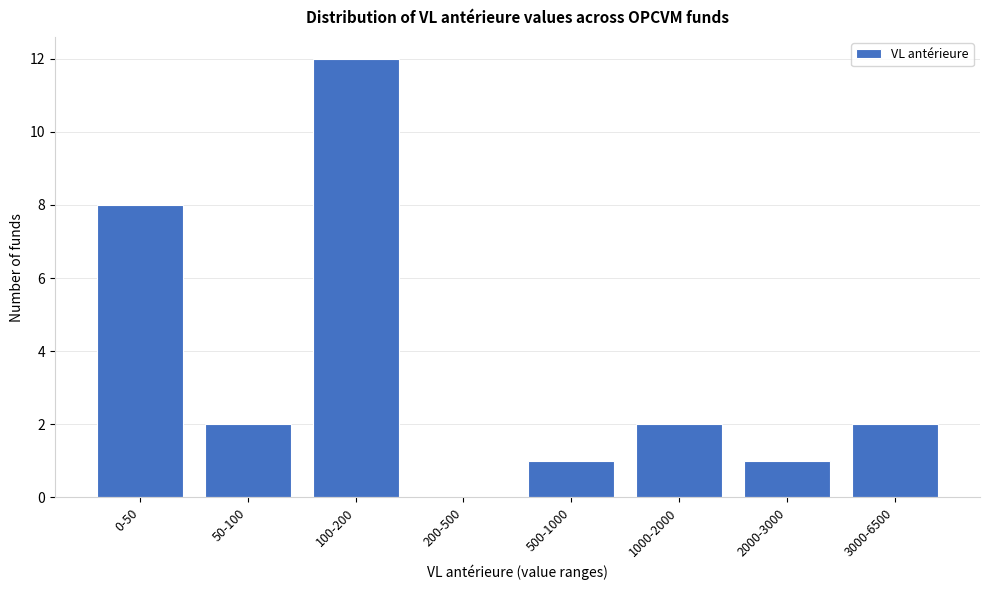

Reading left to right, list all the values displayed in this chart.

0-50=8	50-100=2	100-200=12	200-500=0	500-1000=1	1000-2000=2	2000-3000=1	3000-6500=2